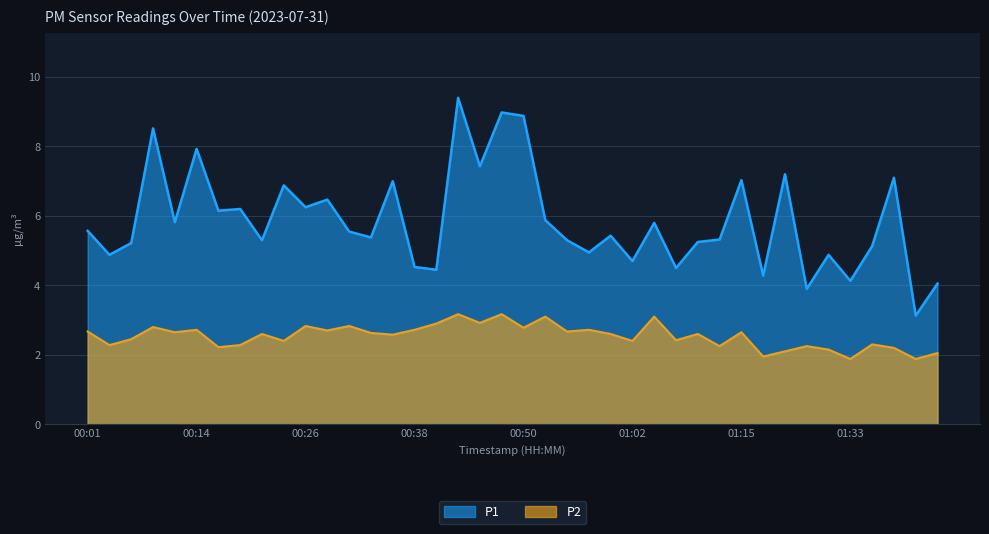

The value of P2 at 00:18 is 3.5. True or false?

False